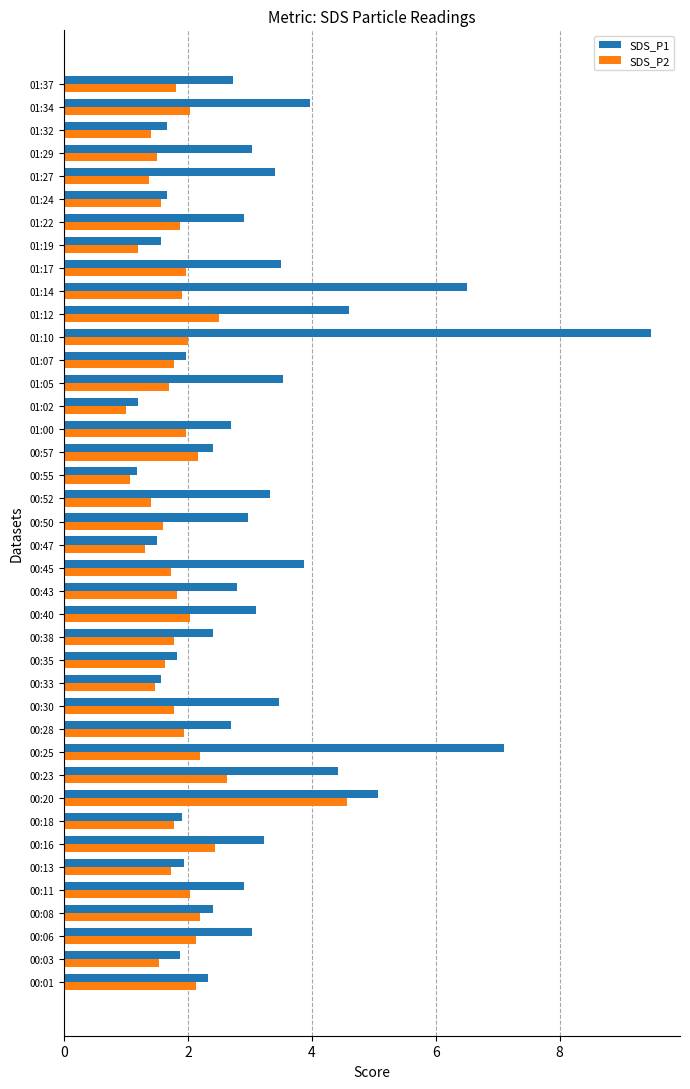

Count the number of categories in the chart.

40